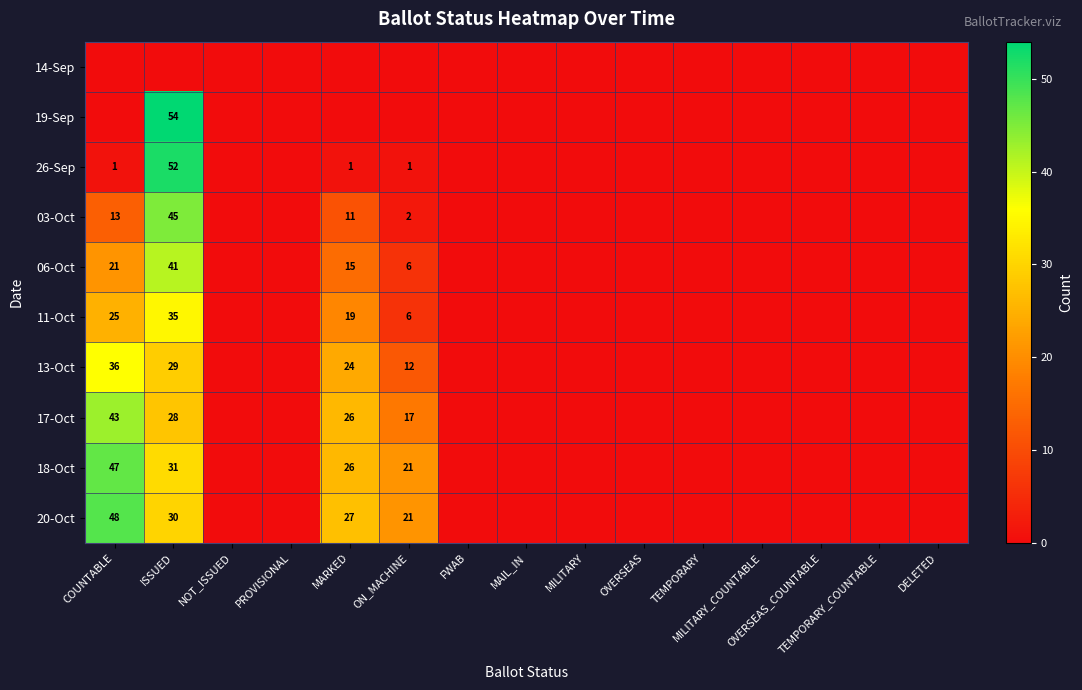

True or false: 06-Oct has a value of 0 at MAIL_IN.

True